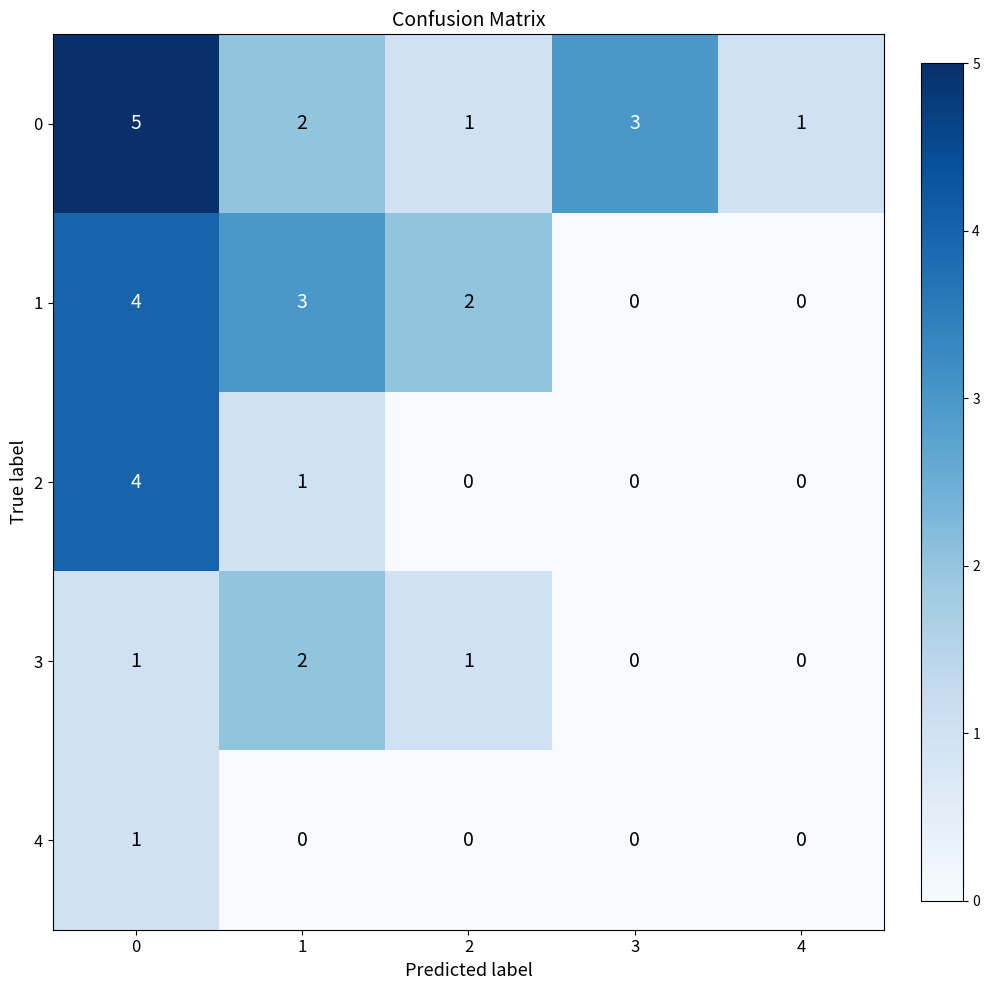

What is the total value across all series at 3?

3